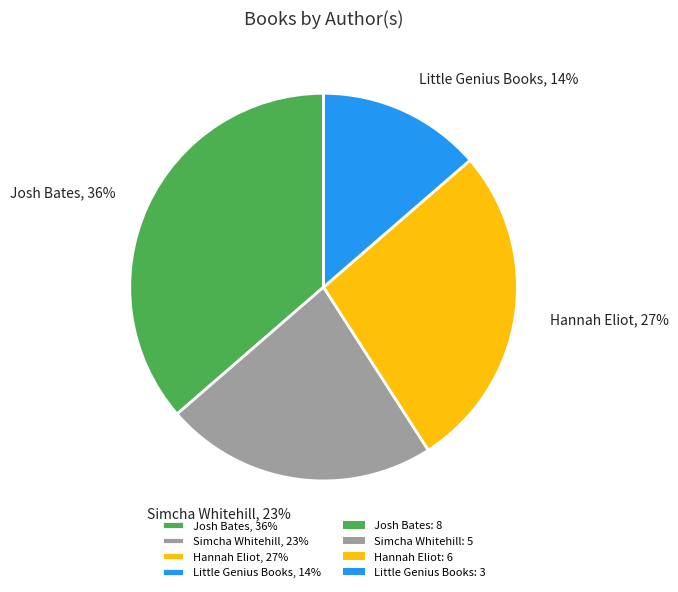

Rank the categories by value from lowest to highest.

Little Genius Books, 14%, Simcha Whitehill, 23%, Hannah Eliot, 27%, Josh Bates, 36%